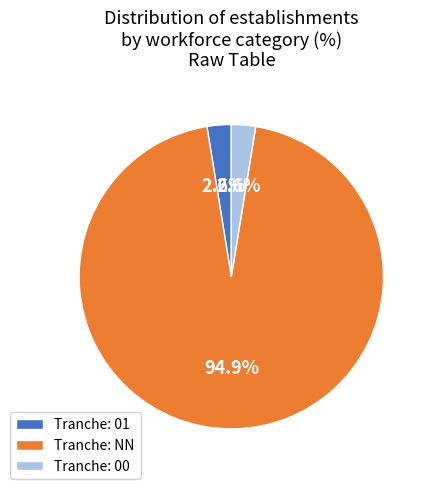

Which category accounts for the majority?

Tranche: NN